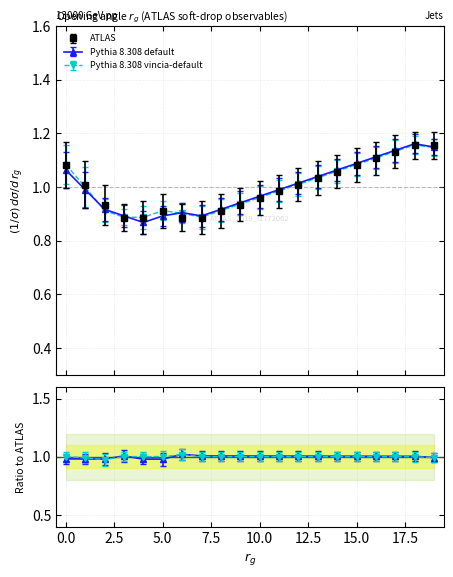

At which category does ATLAS reach its first local peak?

5